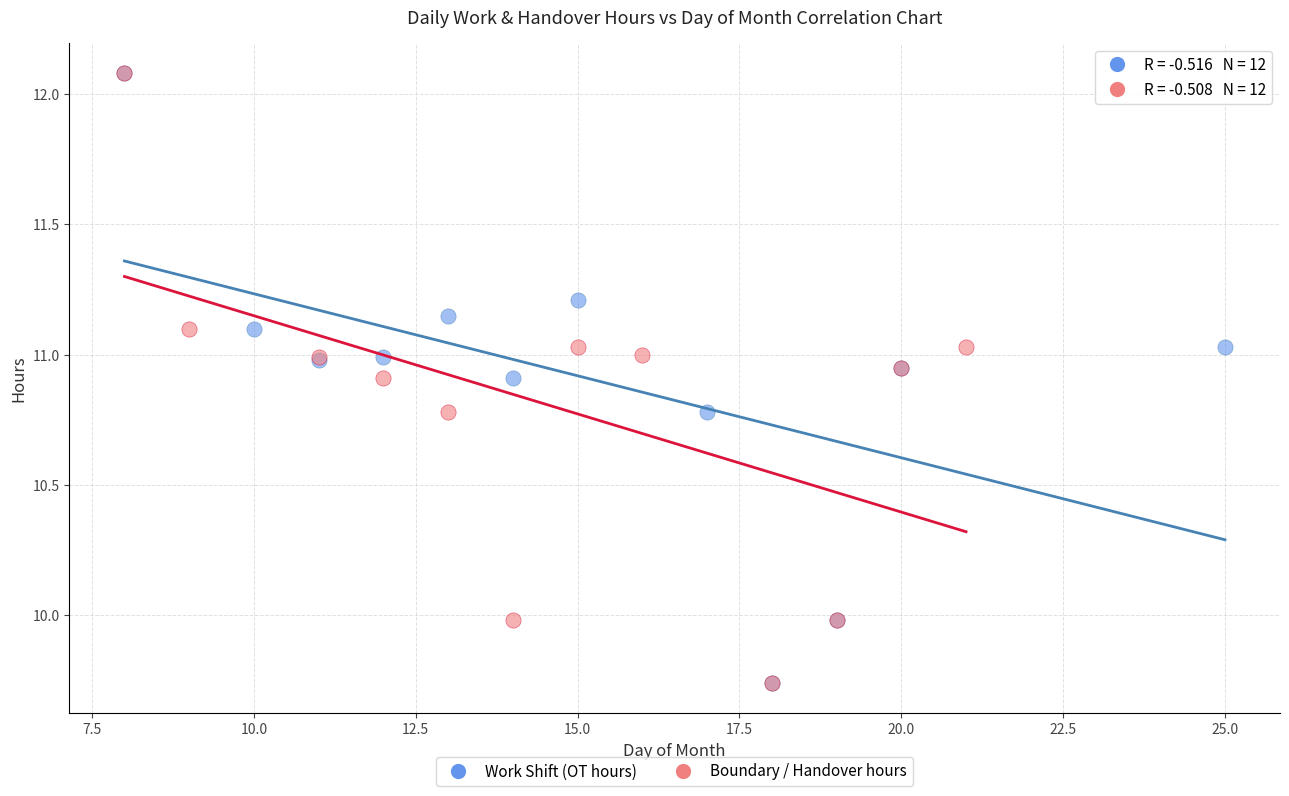

What are all the series names shown in the legend?

Work Shift (OT hours), Boundary / Handover hours